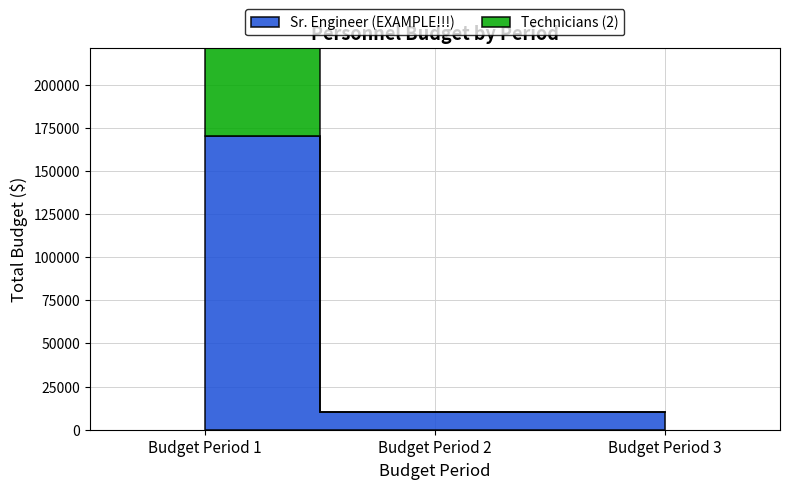

Rank the categories by Technicians (2) value from highest to lowest.

Budget Period 1, Budget Period 2, Budget Period 3